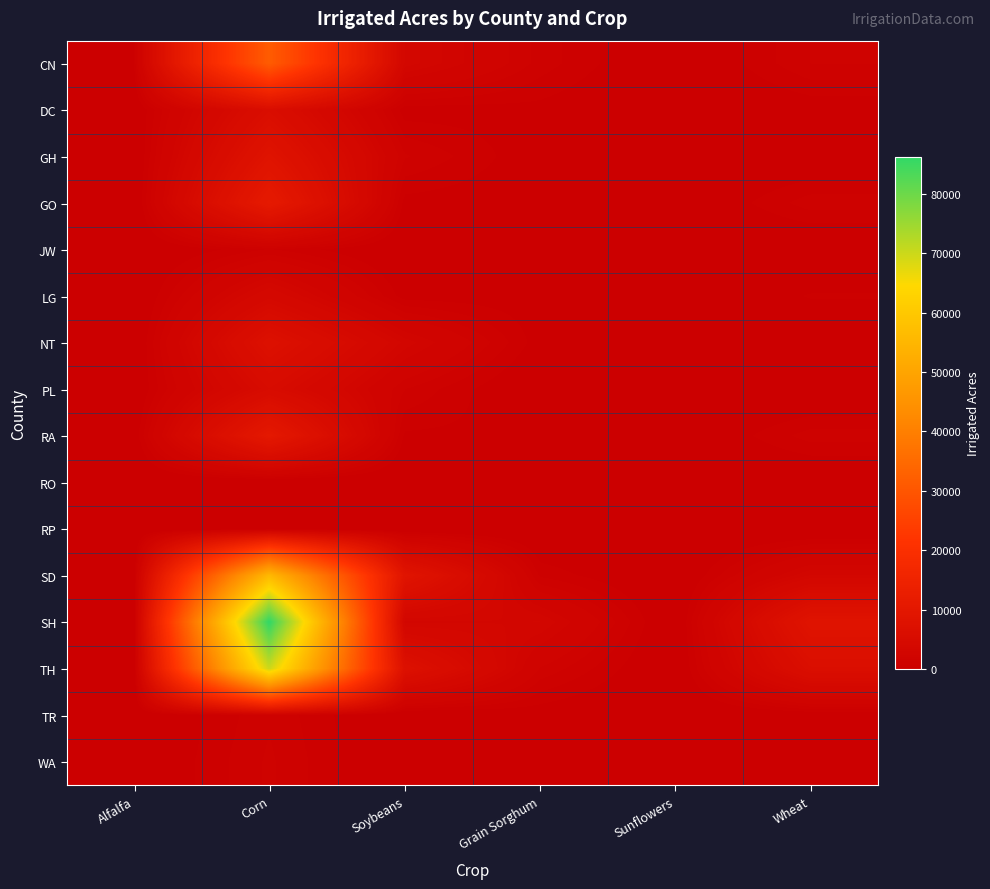

Which series has the largest total across all categories?

SH